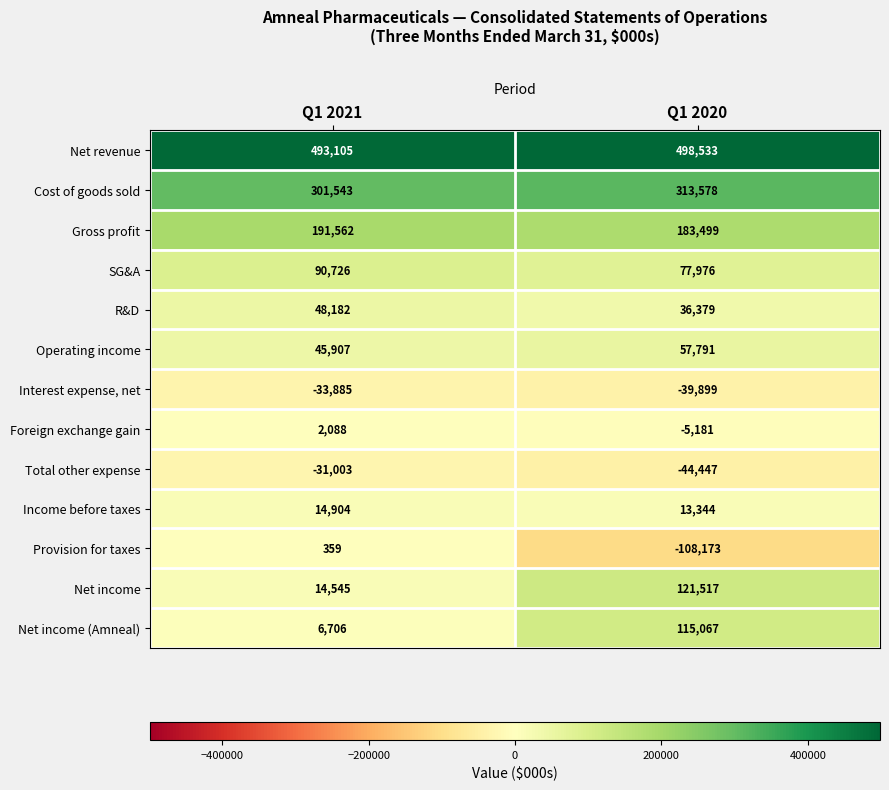

Reading right to left, list all the values displayed in this chart.

Net revenue: 498533	493105
Cost of goods sold: 313578	301543
Gross profit: 183499	191562
SG&A: 77976	90726
R&D: 36379	48182
Operating income: 57791	45907
Interest expense, net: -39899	-33885
Foreign exchange gain: -5181	2088
Total other expense: -44447	-31003
Income before taxes: 13344	14904
Provision for taxes: -108173	359
Net income: 121517	14545
Net income (Amneal): 115067	6706